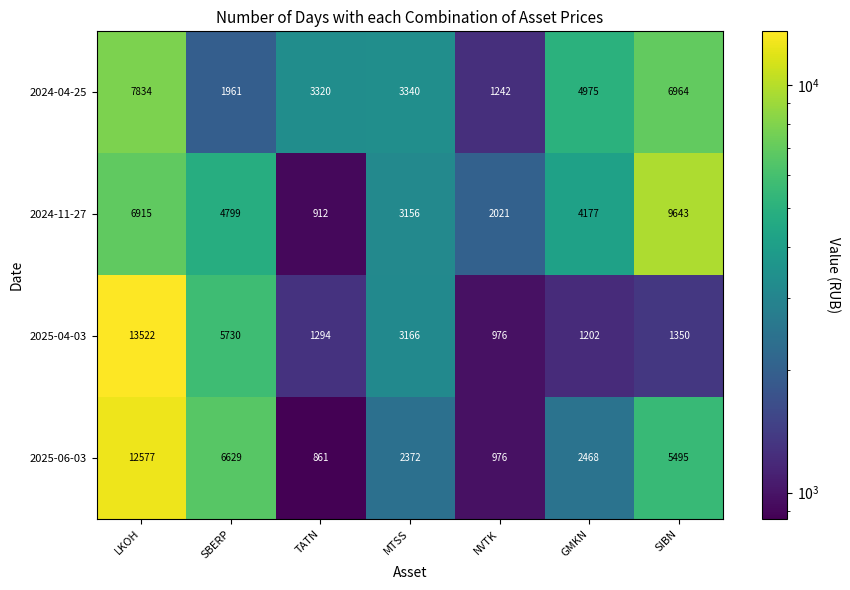

At which label is 2025-04-03 closest to 7249?

SBERP